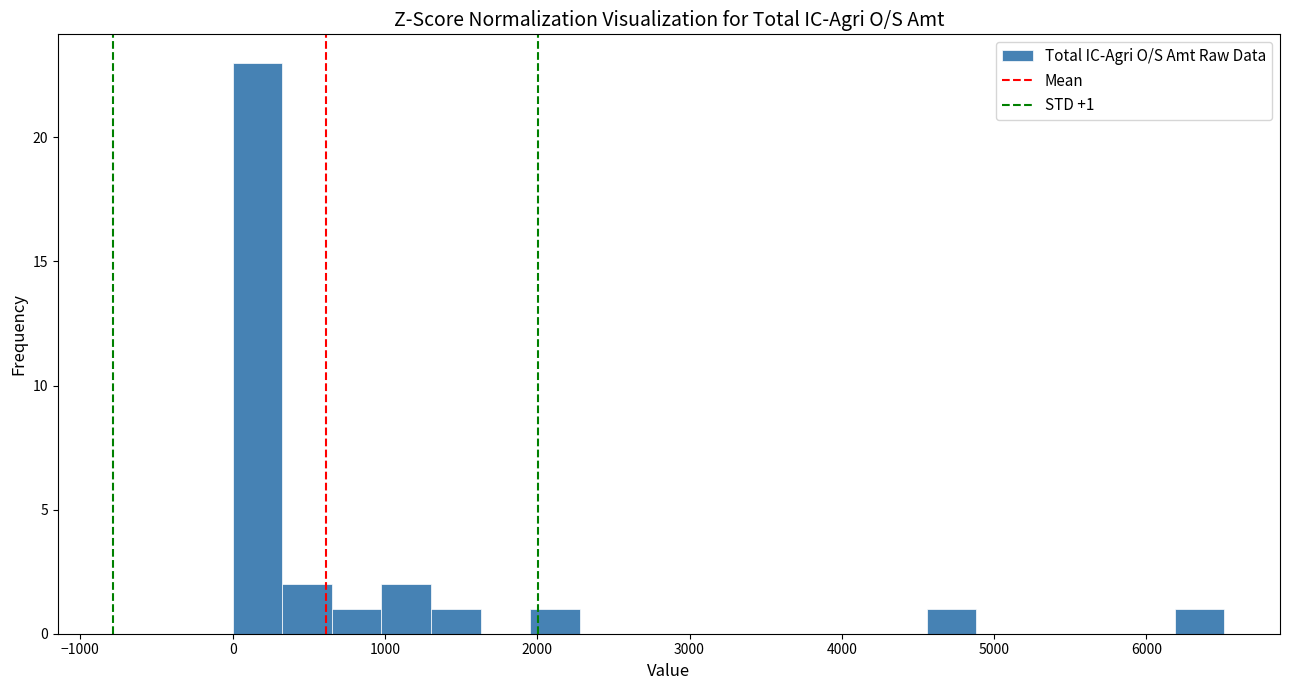

Around what value on the x-axis is the tallest bar? Give the approximate position of its centre, as read against the axis.

200